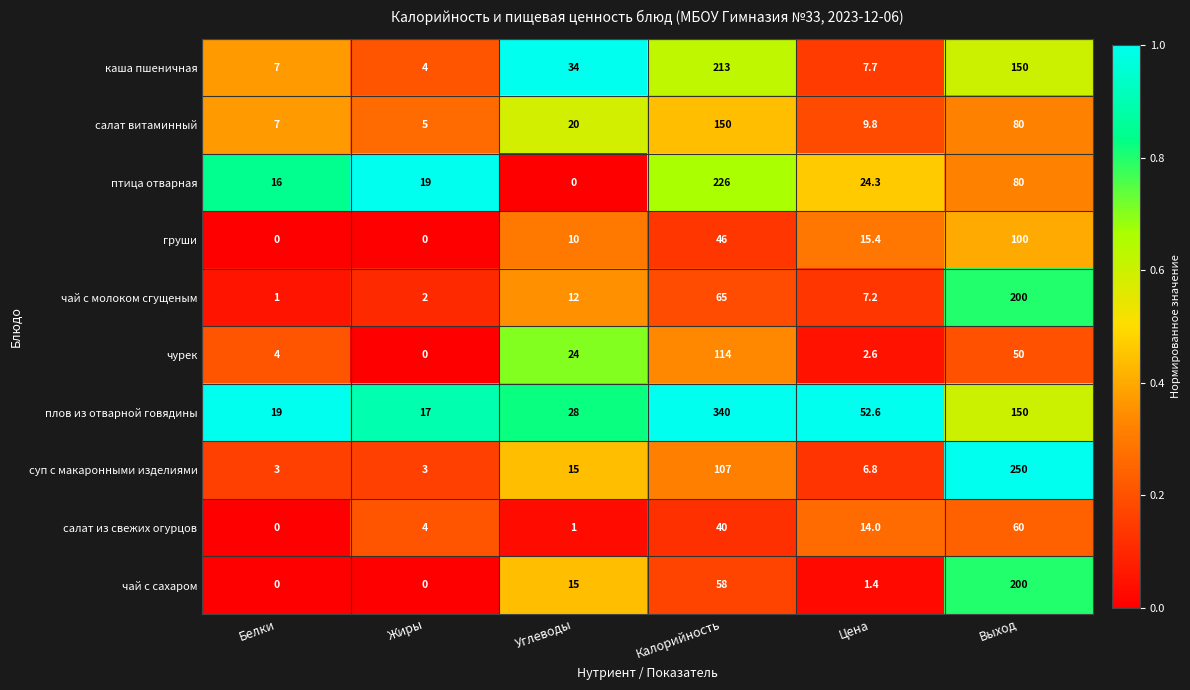

Rank the categories by чай с молоком сгущеным value from highest to lowest.

Выход, Калорийность, Углеводы, Цена, Жиры, Белки